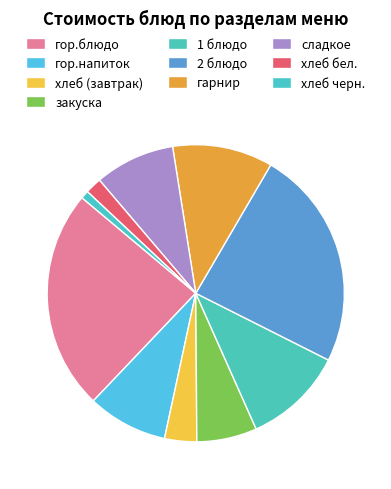

To the nearest percent, what portion does закуска represent?

7%